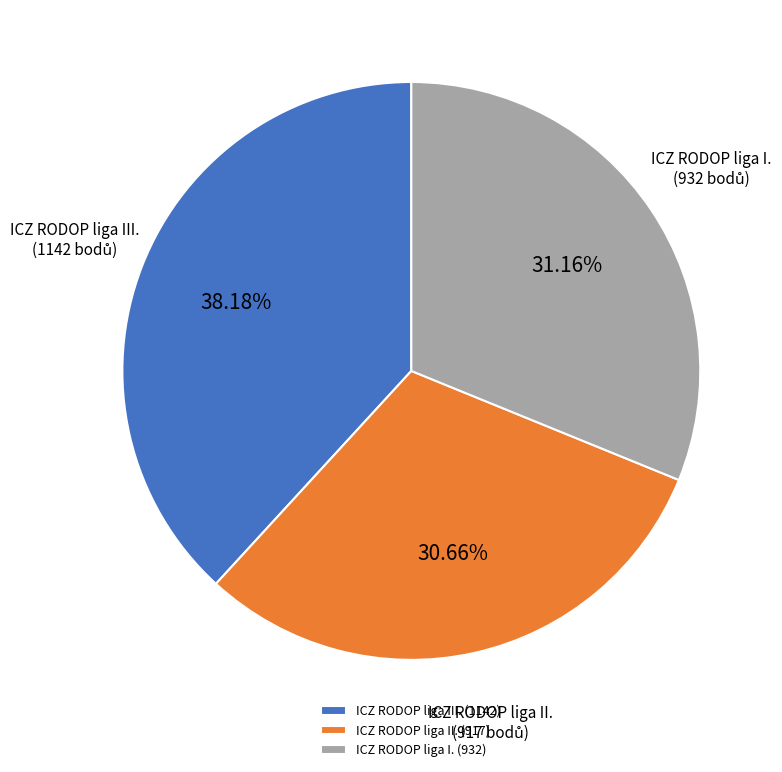

How many slices are in this pie chart?

3